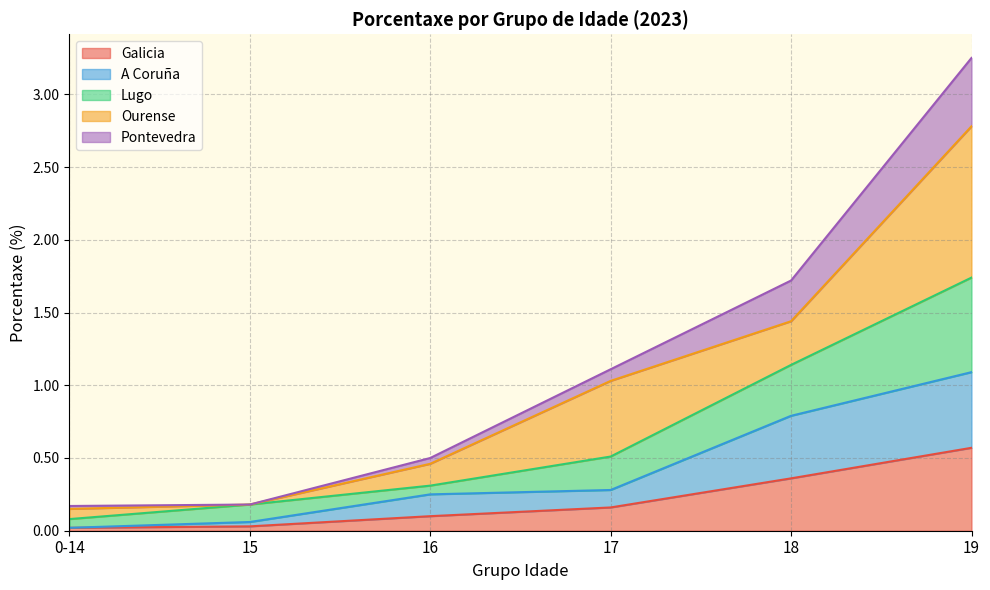

What is the greatest value displayed?

3.2